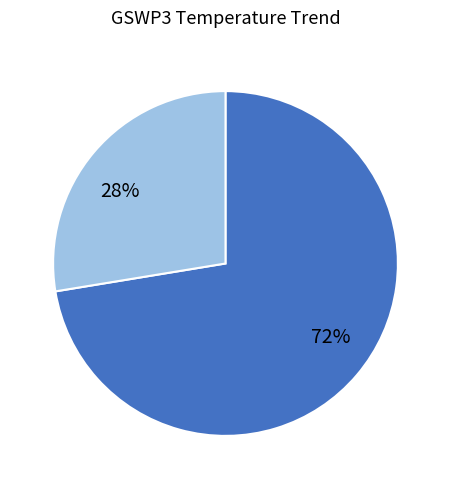

Is 72% the majority of the pie?

Yes